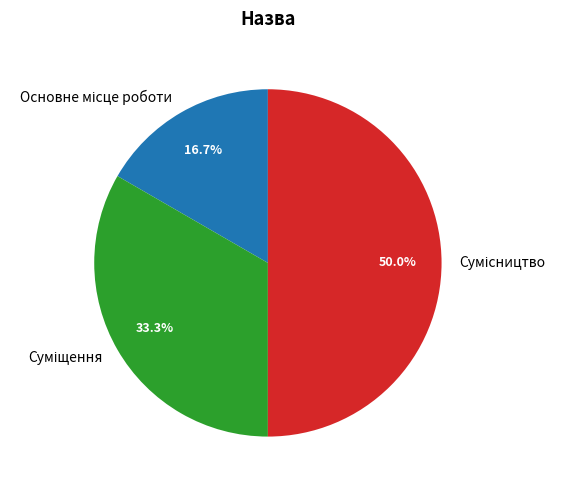

What is the change in value from Основне місце роботи to Сумісництво?

+2